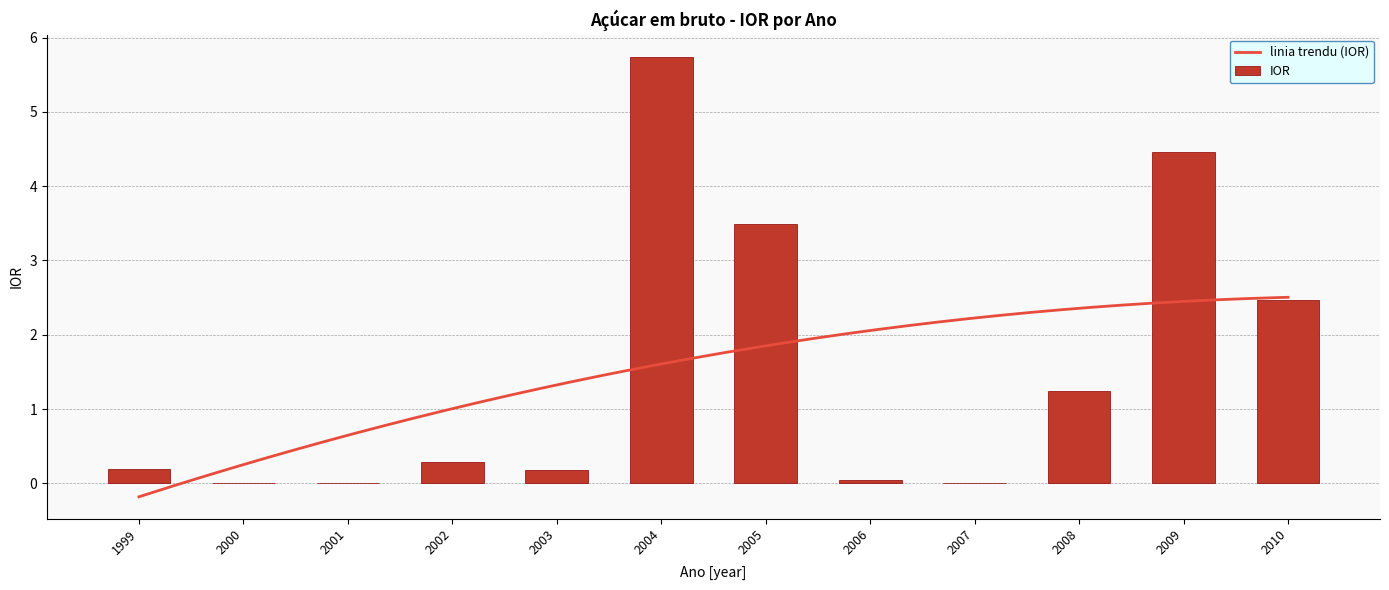

Between 2000 and 2006, which is larger?

2006